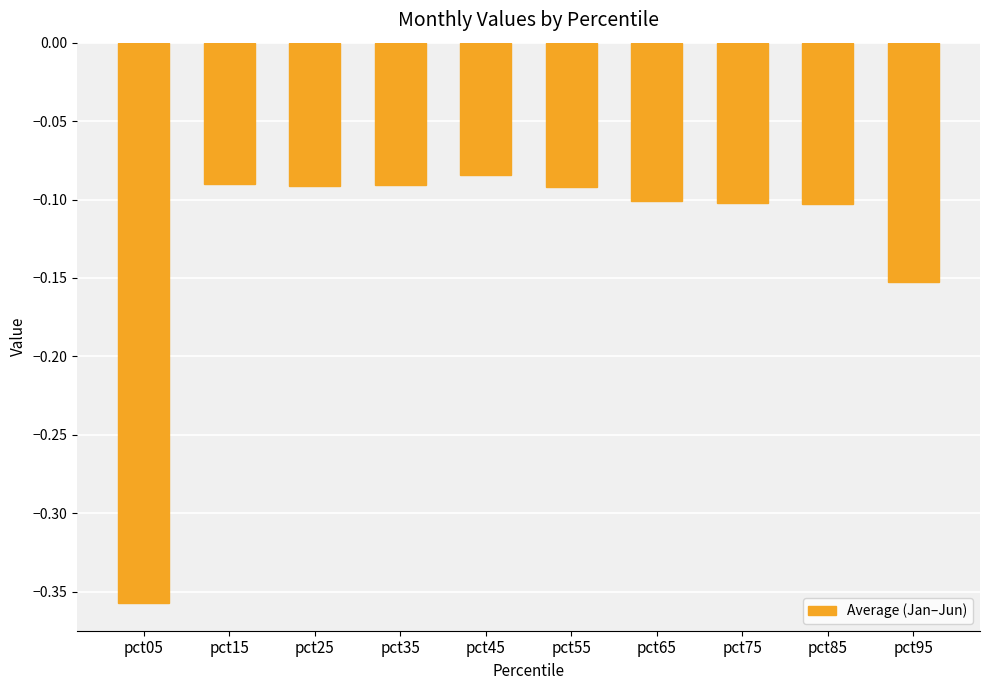

What is the sum of all values?

-1.3